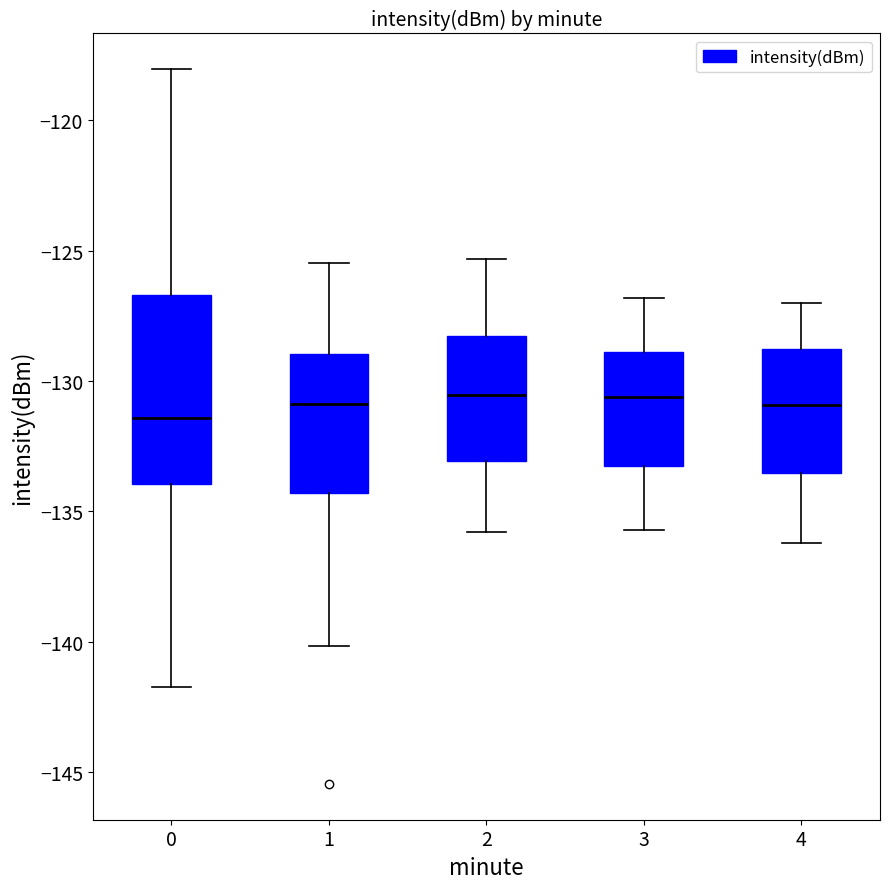

Where is the lower edge of the box at x = 4 on the y-axis? The values are not printed on the chart, so give them approximately, as read against the axis.

-133.5